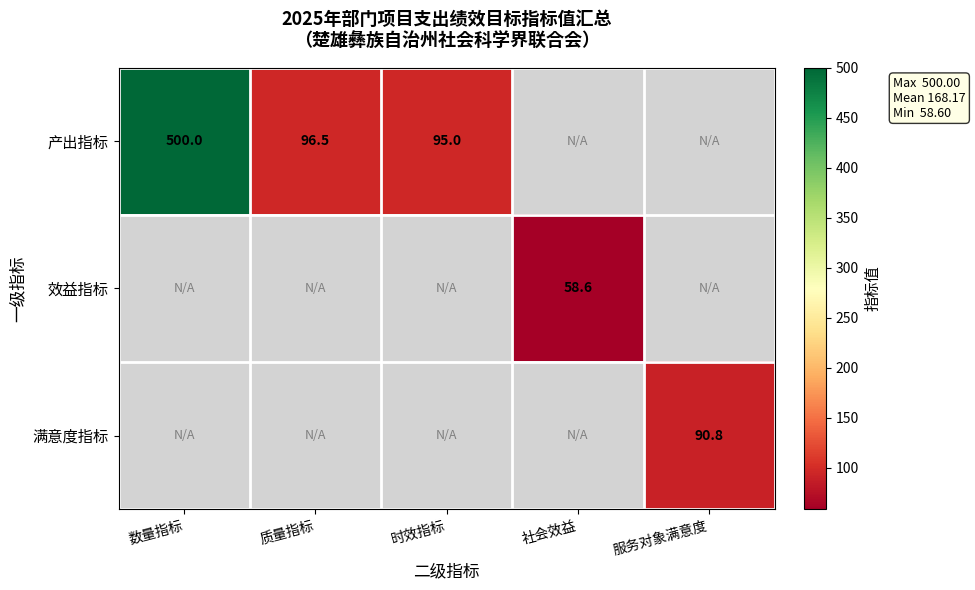

The value of 满意度指标 at 服务对象满意度 is 90.8. True or false?

True